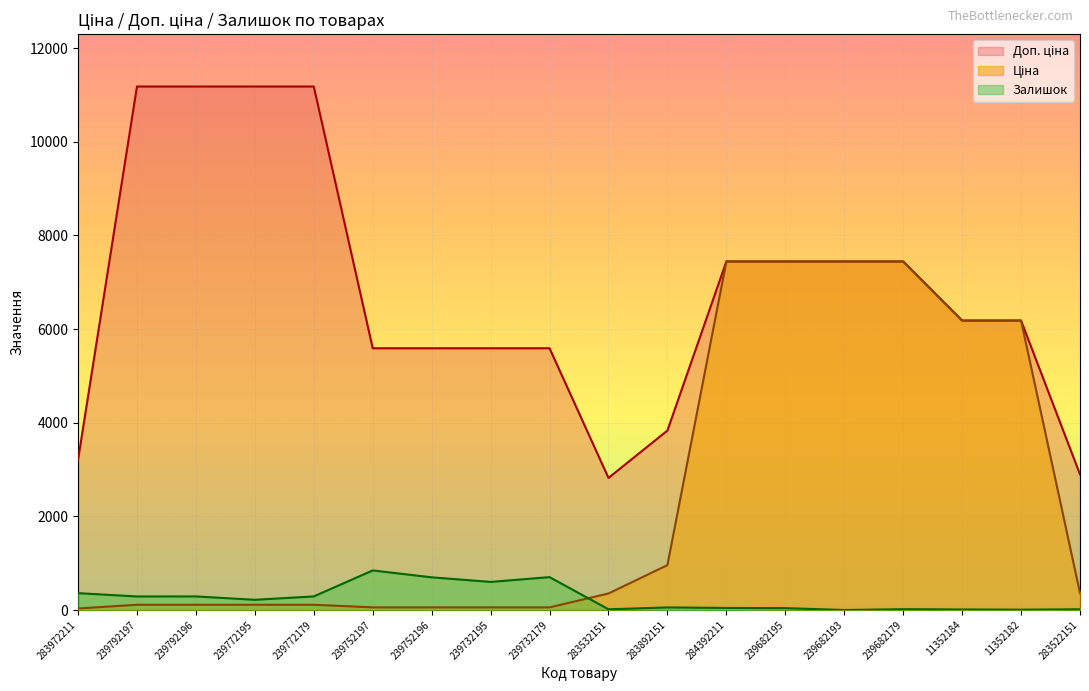

What is the difference between the maximum and minimum values in the Залишок series?

845.0